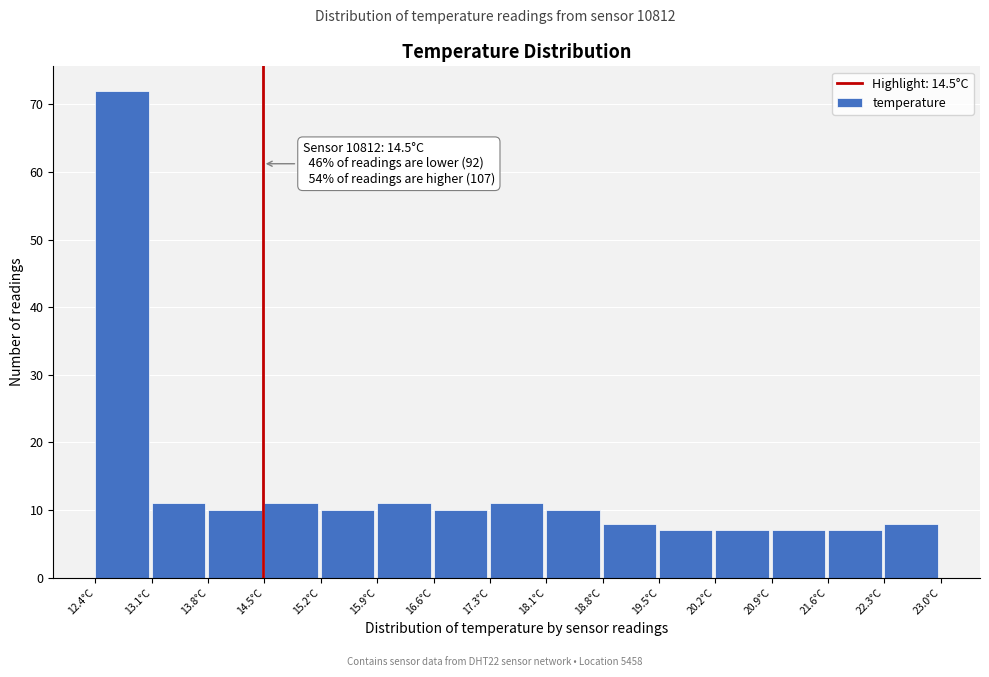

Over which range of the x-axis is the bar tallest?

12.4 to 13.1